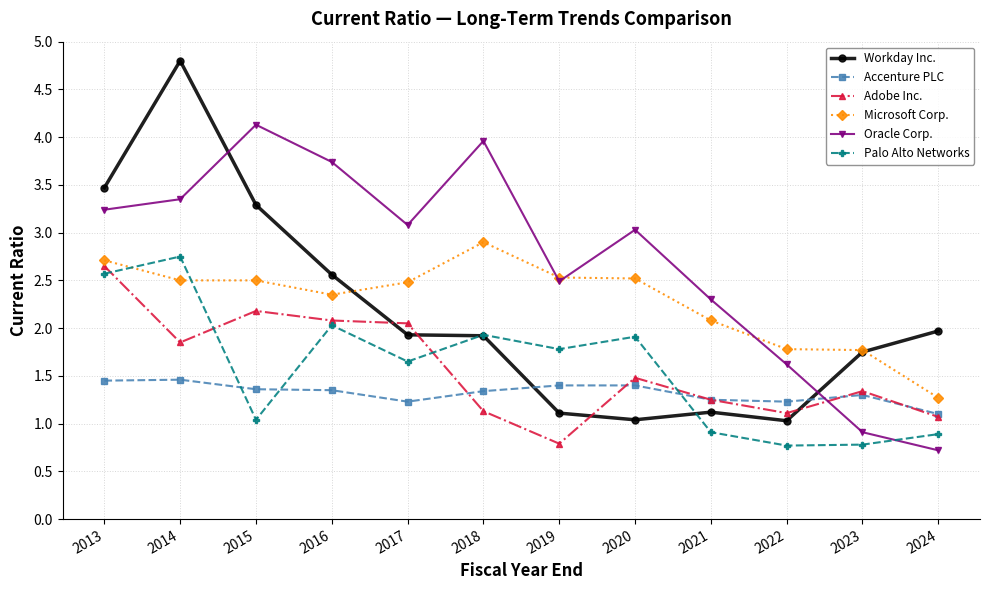

True or false: Oracle Corp. has a value of 3.7 at 2016.

True